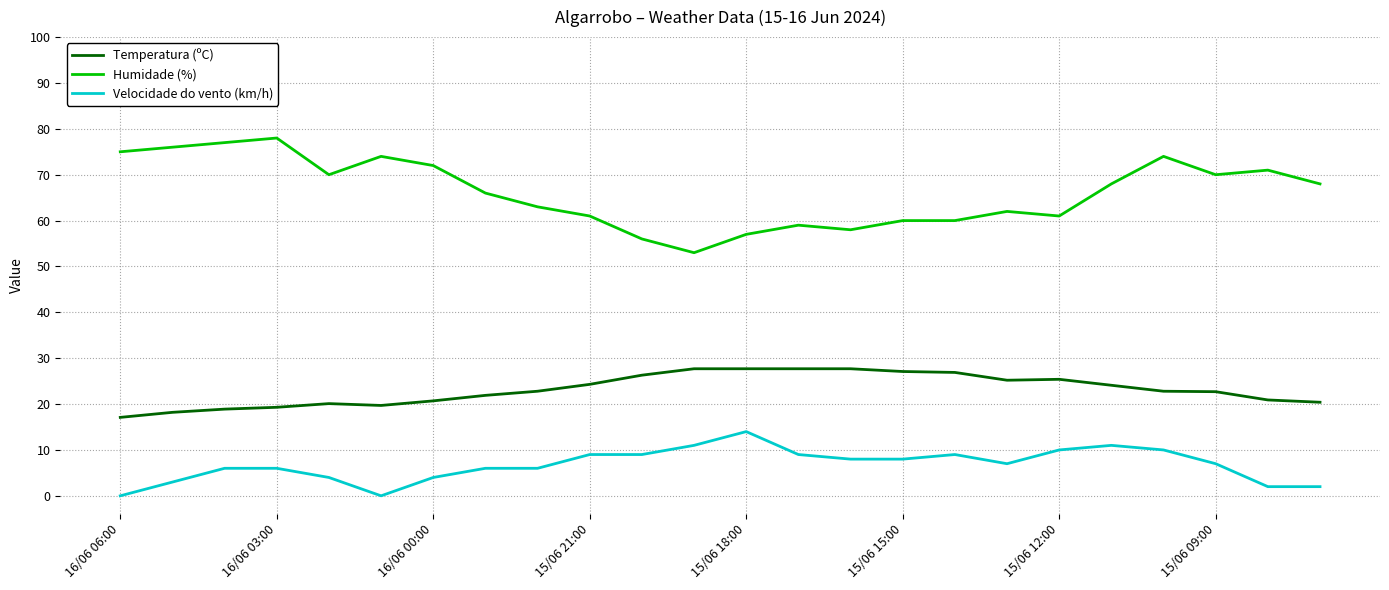

What is the difference between the maximum and minimum values in the Velocidade do vento (km/h) series?

14.0